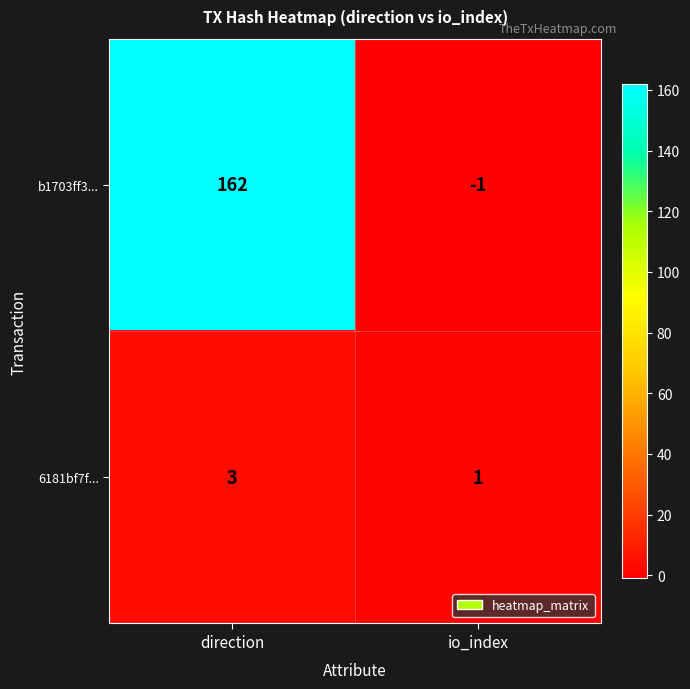

What is the spread (max minus min) of values at direction?

159